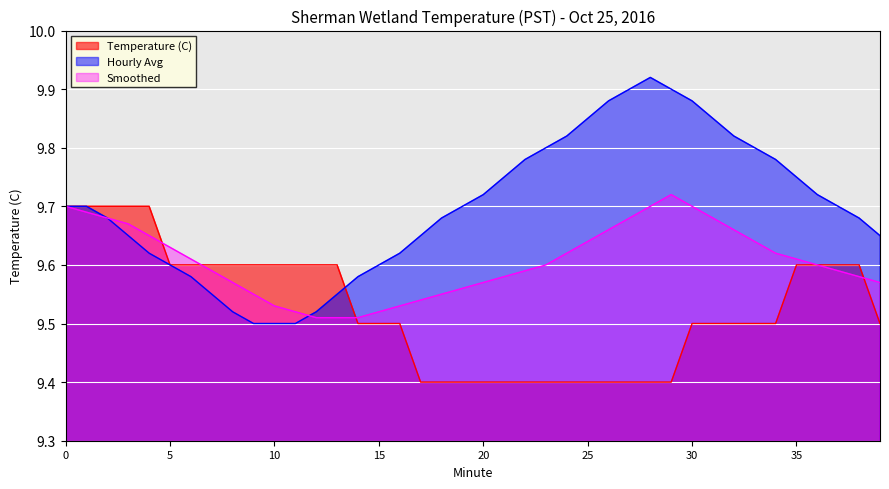

Is the value of Temperature (C) at 5 greater than the value of Hourly Avg at 36?

No